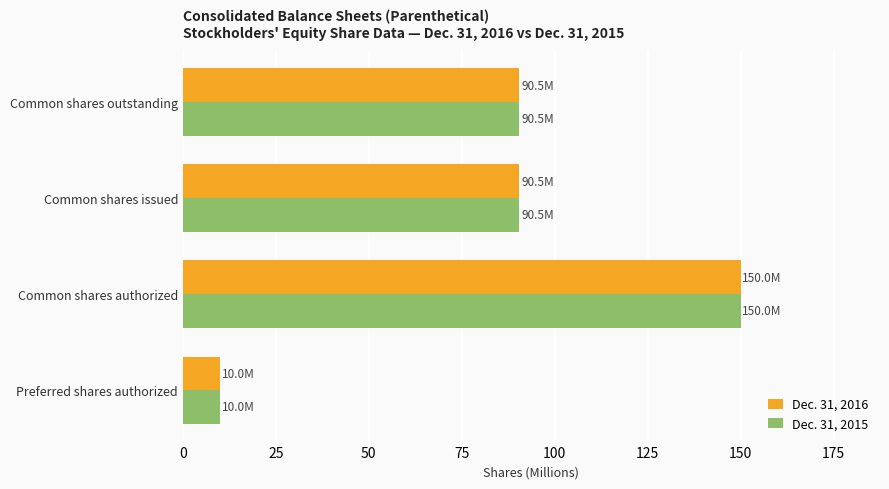

What is the difference between the maximum and second lowest values in the Dec. 31, 2016 series?

59.5